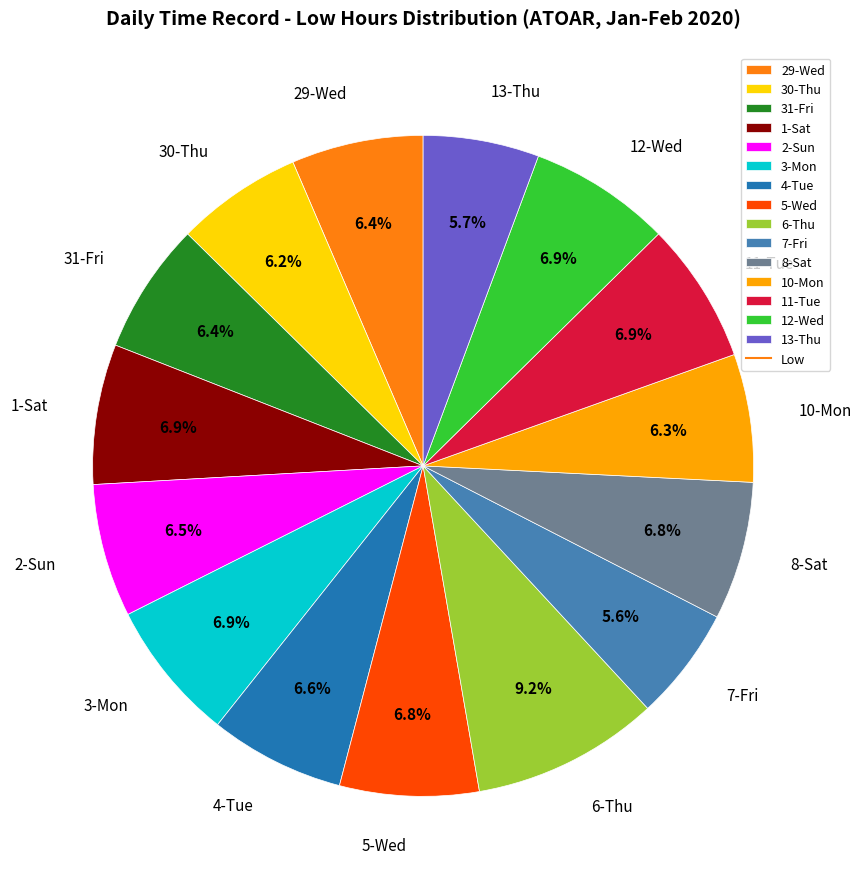

Is 2-Sun the majority of the pie?

No